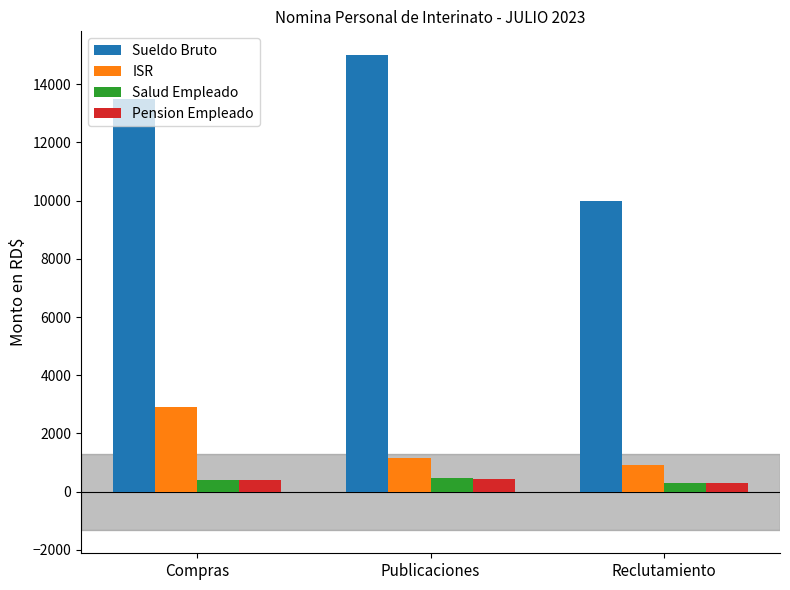

At which label does ISR reach its minimum?

Reclutamiento